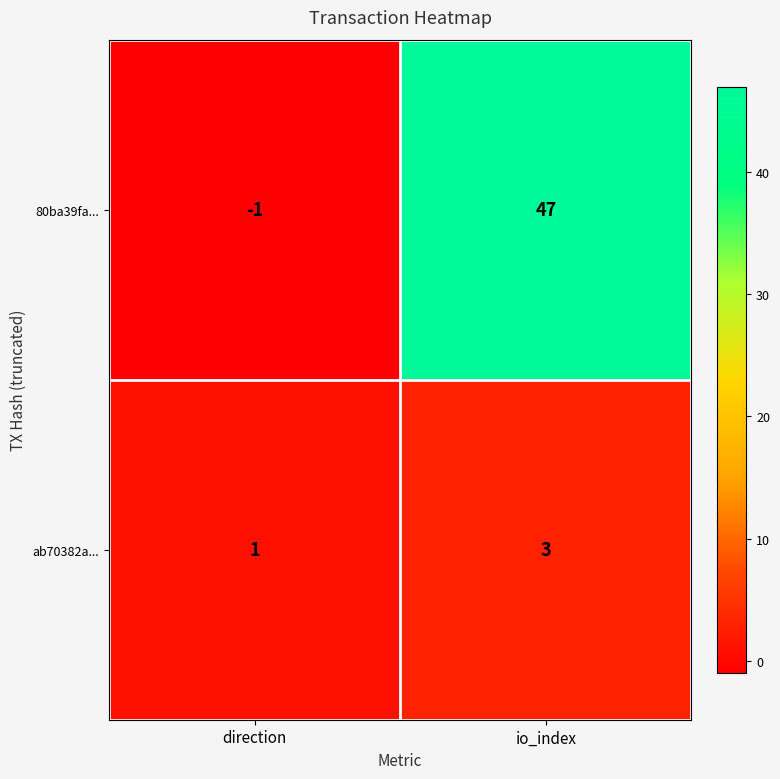

What is the sum of all 80ba39fa... values?

46